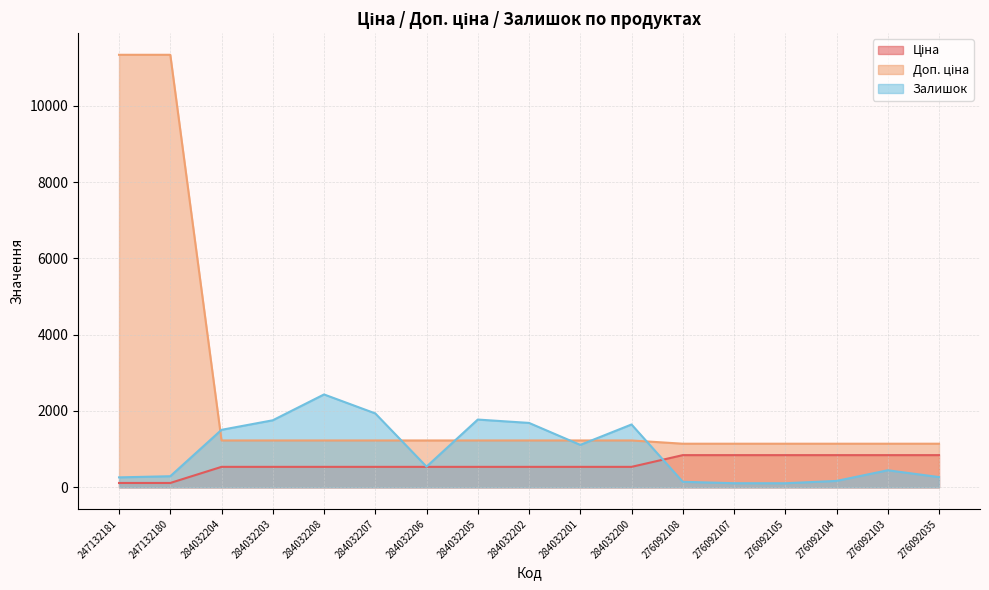

Where does the Ціна series first go above 535?

284032204